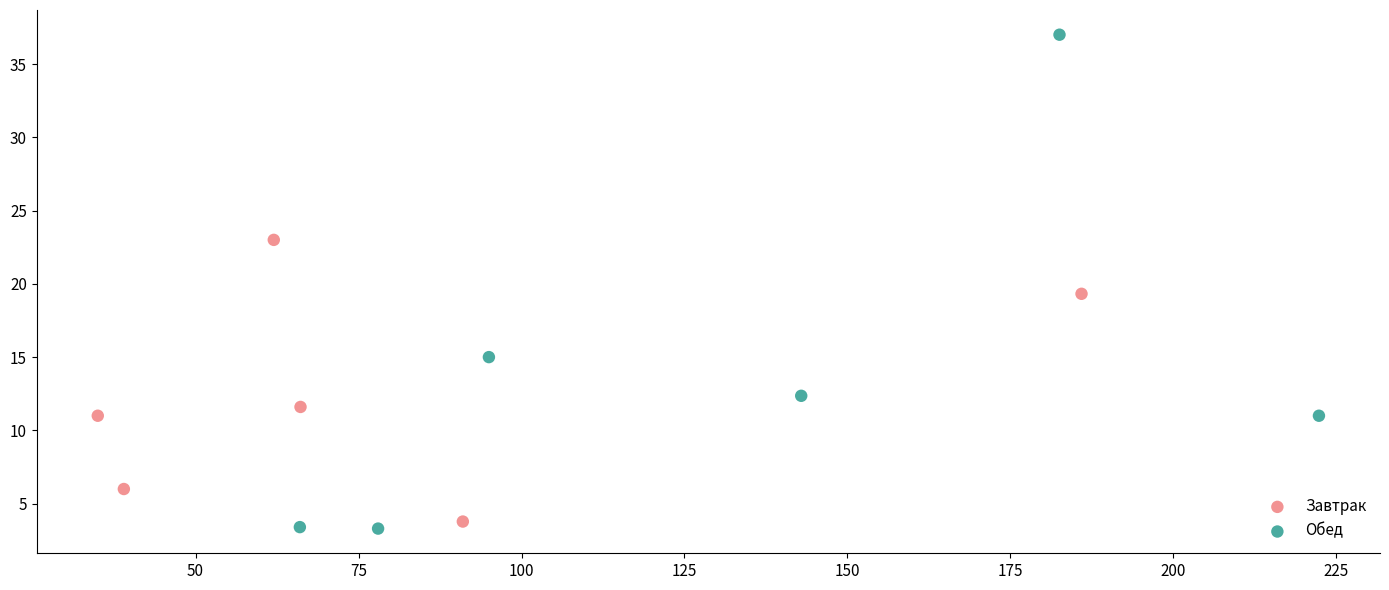

Which series has the largest Y range (max minus min)?

Обед